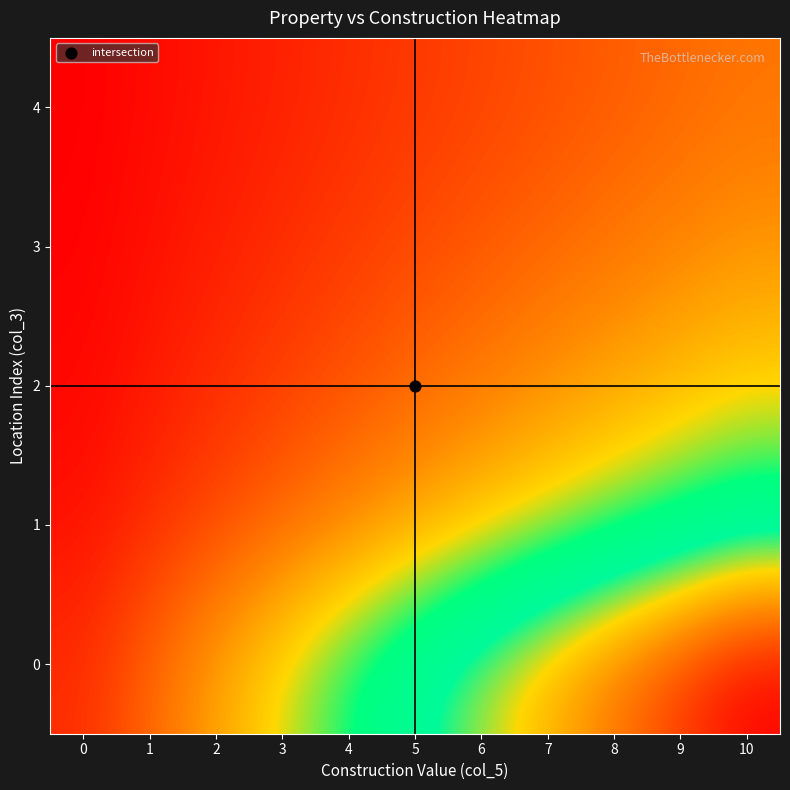

Count the number of data series in this chart.

5